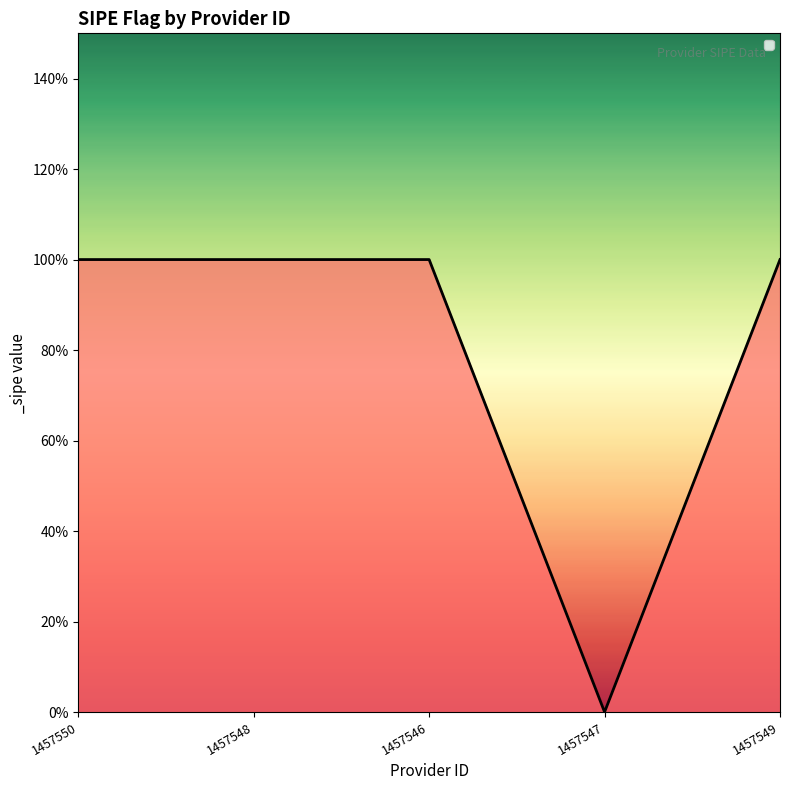

Does the chart display data point markers on the line(s)?

No